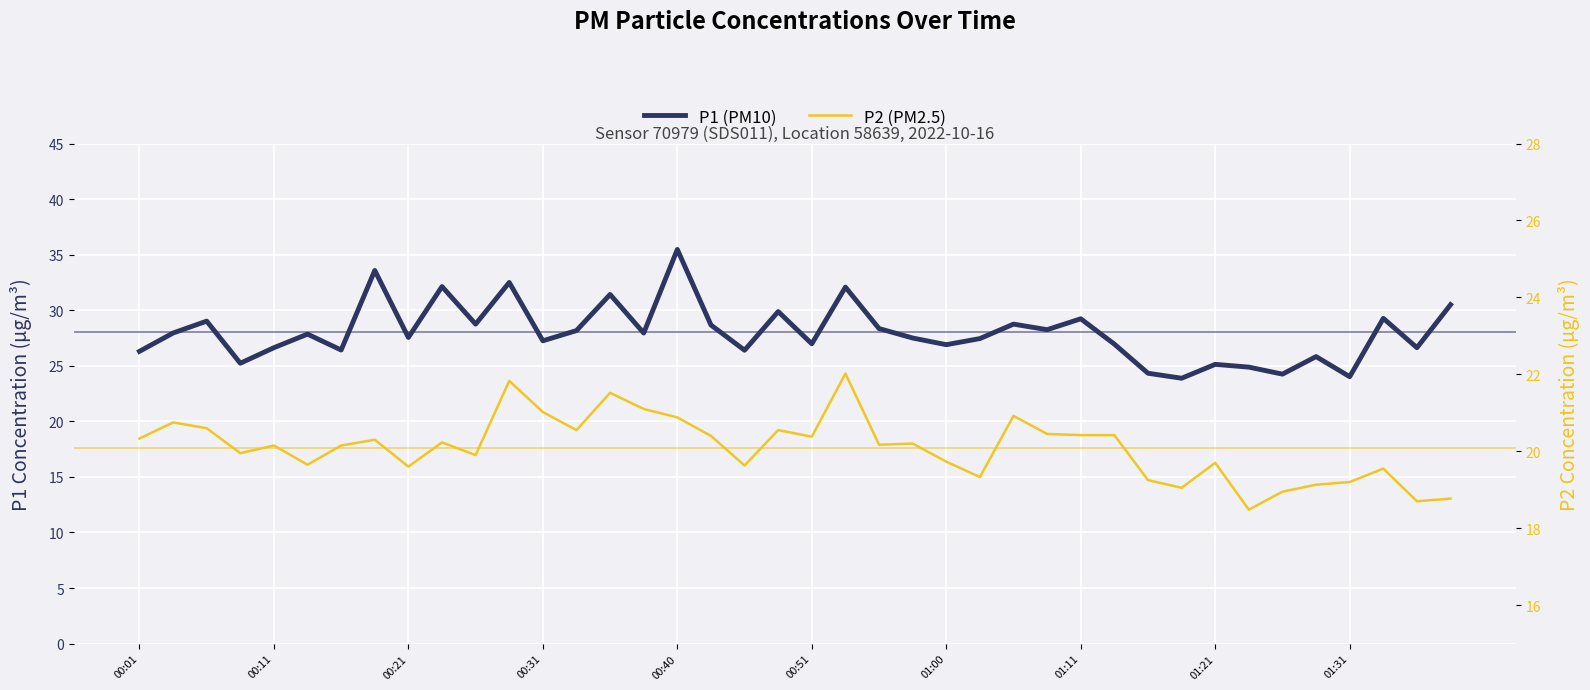

In P1 (PM10), how many points are lower than both neighbors (excluding endpoints)?

14